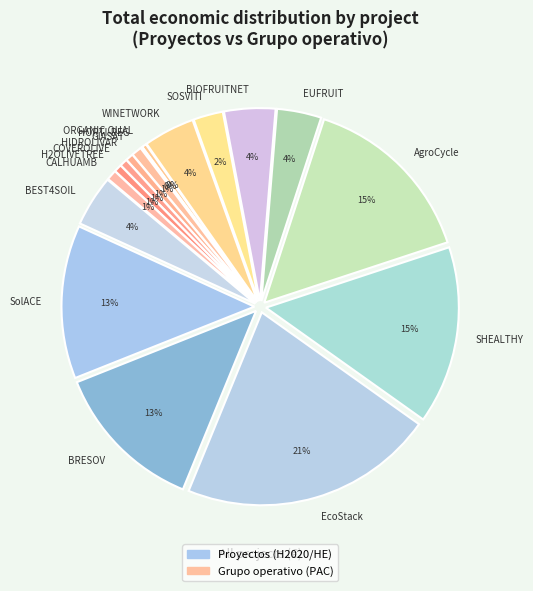

To the nearest percent, what is the difference between the ORGANIC QUAL and BIOFRUITNET slice percentages?

4%